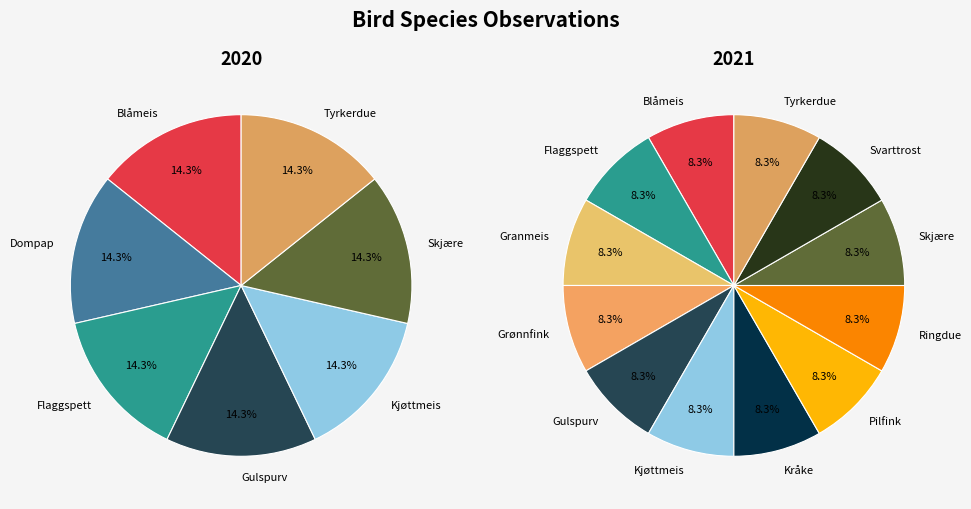

Which slice is the largest?

Blåmeis